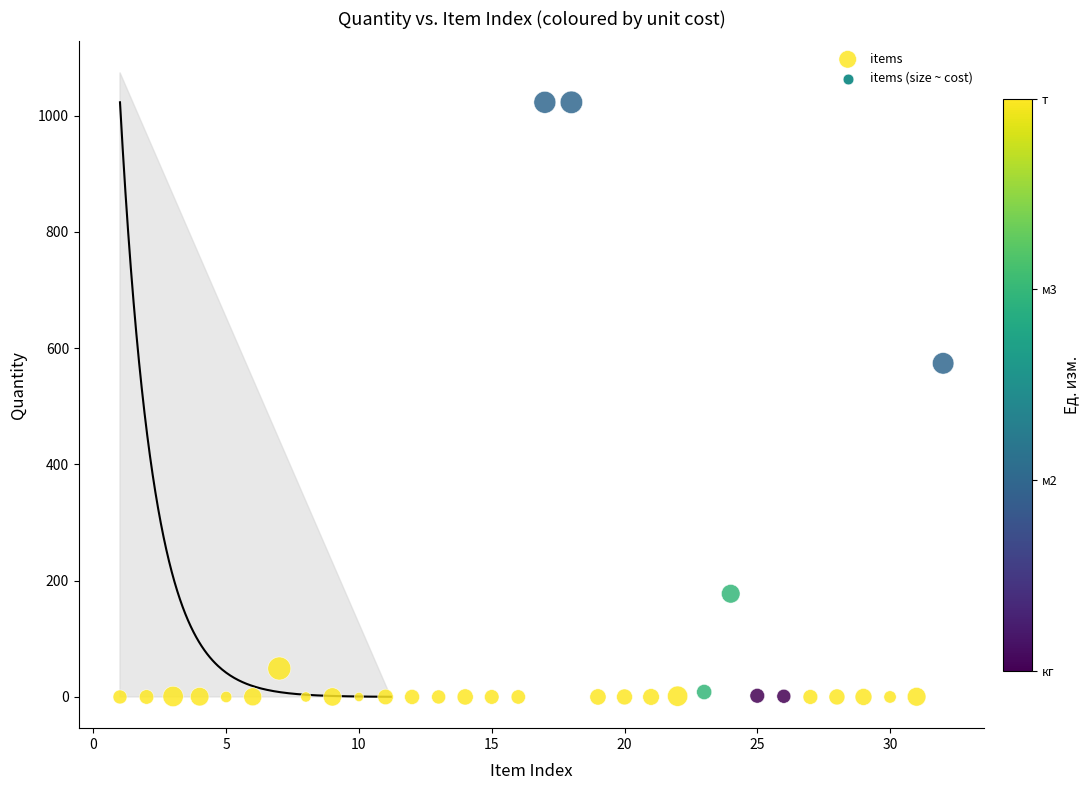

What is the range of X values (max minus min)?

31.0